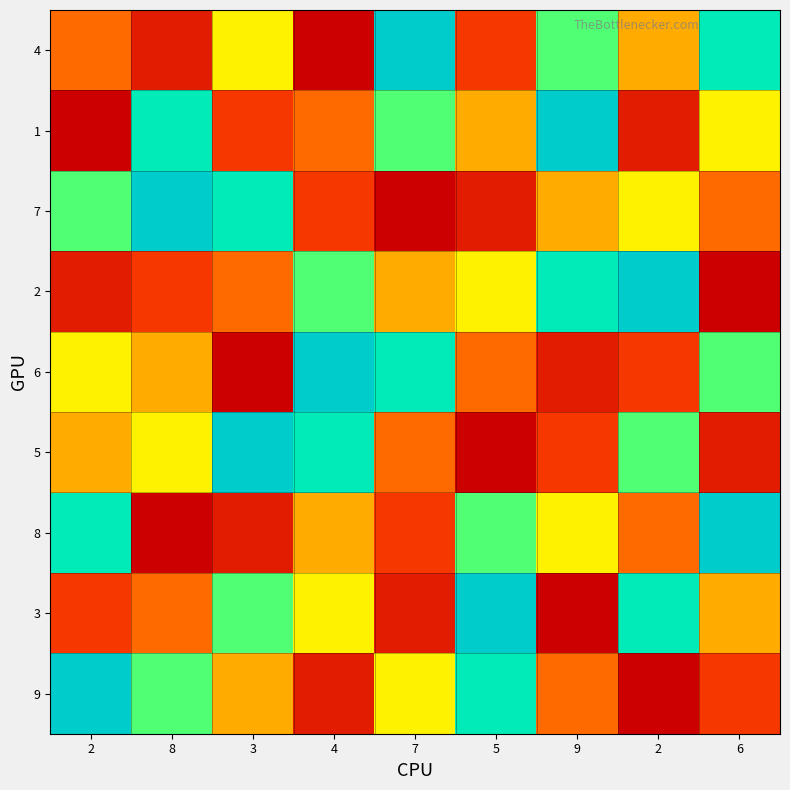

At which category is the sum across all series the highest?

2